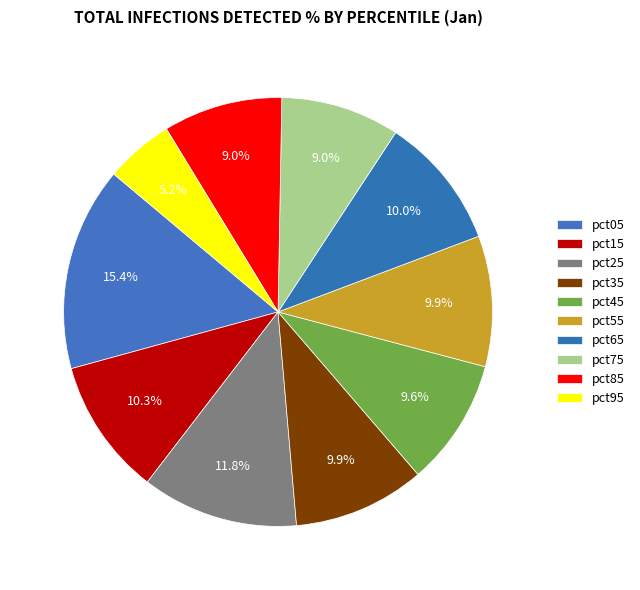

What portion of the pie excludes pct95?

94.8%